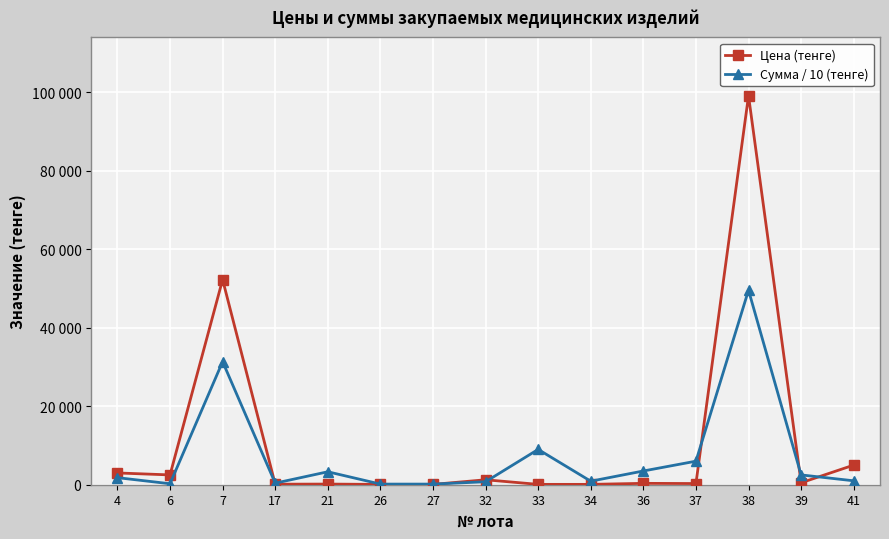

Reading left to right, list all the values displayed in this chart.

Цена (тенге): 3000.0	2500.0	52278.0	133.0	165.0	80.0	80.0	1260.0	90.0	90.0	350.0	300.0	99145.0	500.0	5000.0
Сумма / 10 (тенге): 1800.0	250.0	31366.8	399.0	3300.0	160.0	160.0	756.0	9000.0	900.0	3500.0	6000.0	49572.5	2500.0	1000.0